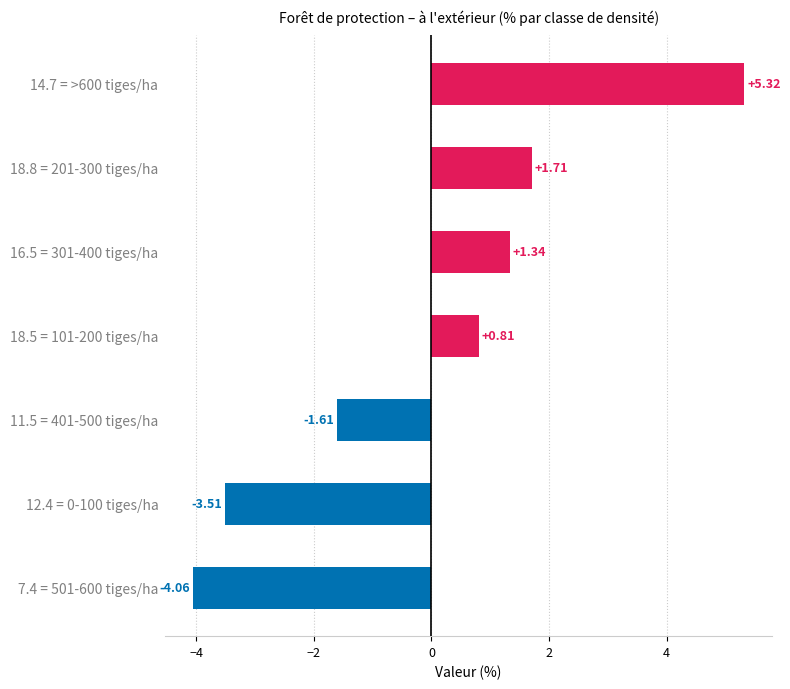

What is the difference between the maximum and minimum values?

9.4